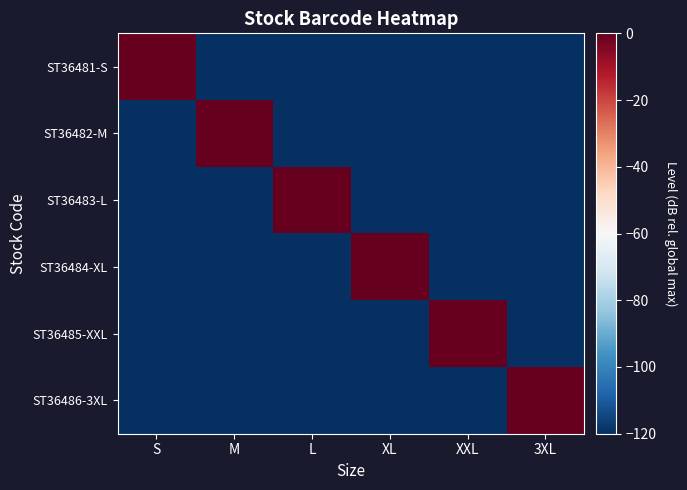

Reading left to right, what are all the values shown in this chart?

ST36481-S: S=0.0	M=-120.0	L=-120.0	XL=-120.0	XXL=-120.0	3XL=-120.0
ST36482-M: S=-120.0	M=0.0	L=-120.0	XL=-120.0	XXL=-120.0	3XL=-120.0
ST36483-L: S=-120.0	M=-120.0	L=0.0	XL=-120.0	XXL=-120.0	3XL=-120.0
ST36484-XL: S=-120.0	M=-120.0	L=-120.0	XL=0.0	XXL=-120.0	3XL=-120.0
ST36485-XXL: S=-120.0	M=-120.0	L=-120.0	XL=-120.0	XXL=0.0	3XL=-120.0
ST36486-3XL: S=-120.0	M=-120.0	L=-120.0	XL=-120.0	XXL=-120.0	3XL=0.0